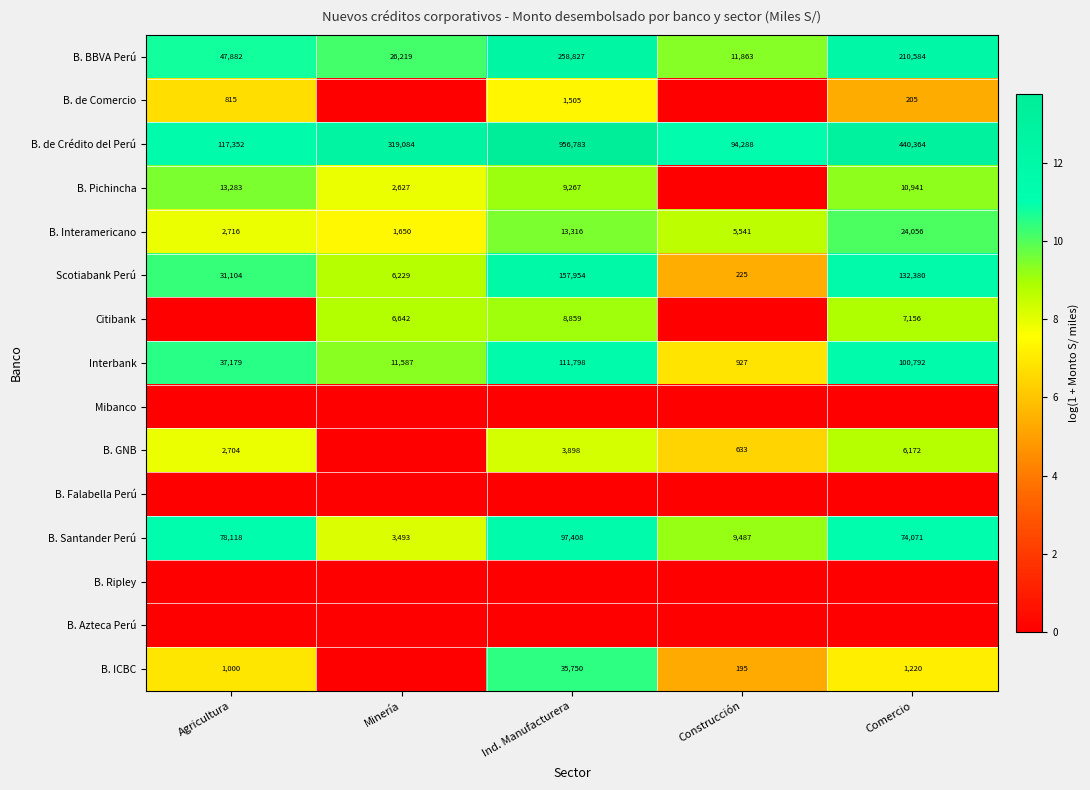

Read the B. Interamericano value at Minería, to the nearest 10.

1650